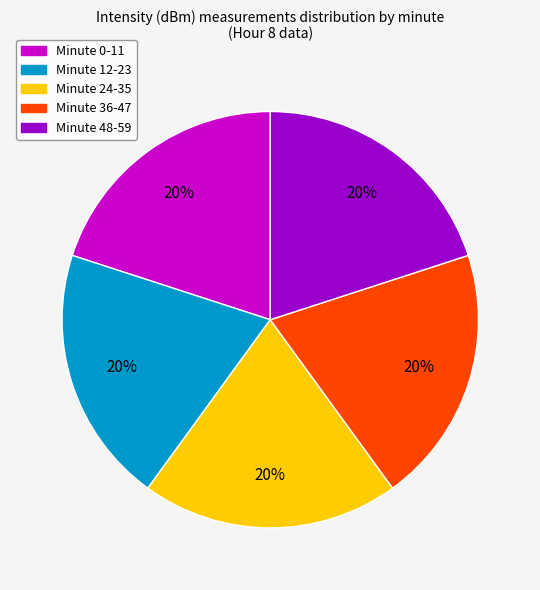

Does any single category account for the majority?

No